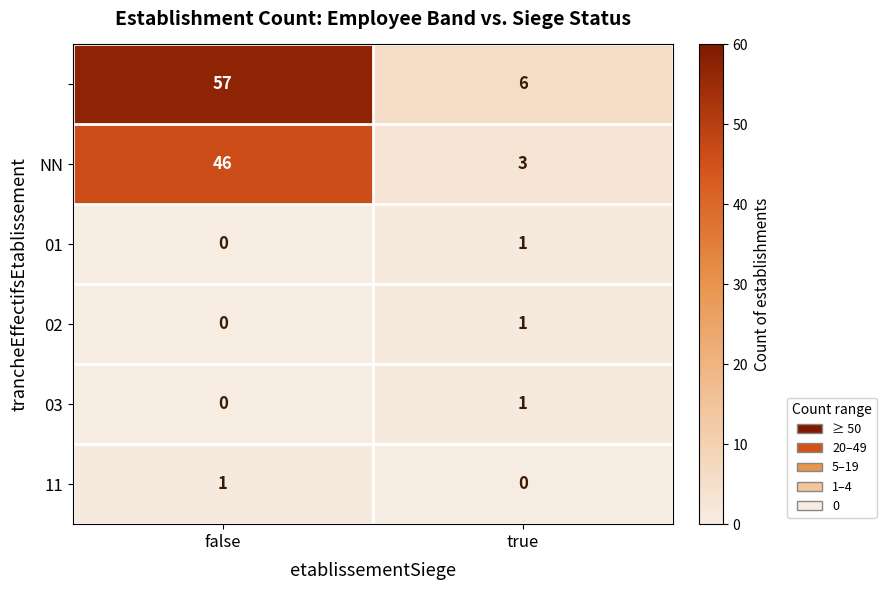

How many series are shown in this chart?

6